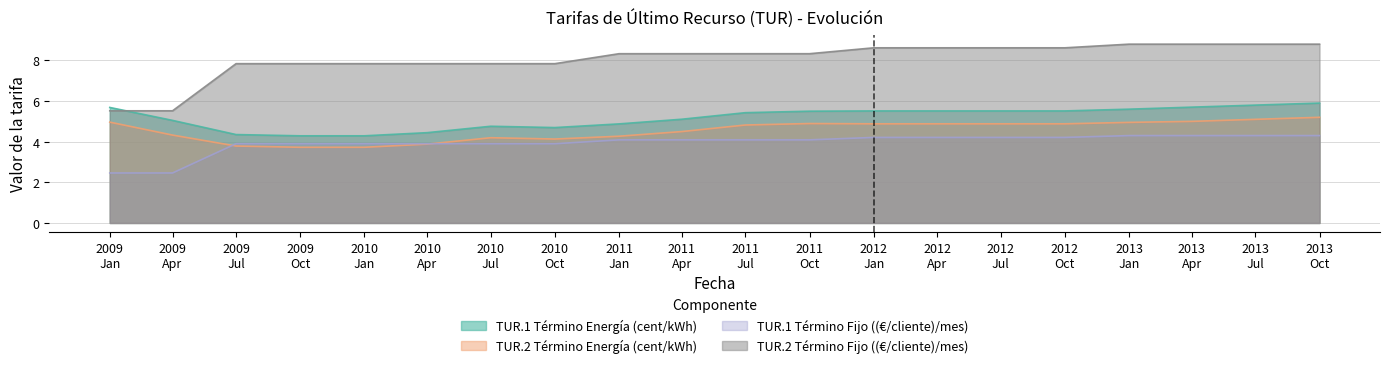

What is the smallest value displayed?

2.5